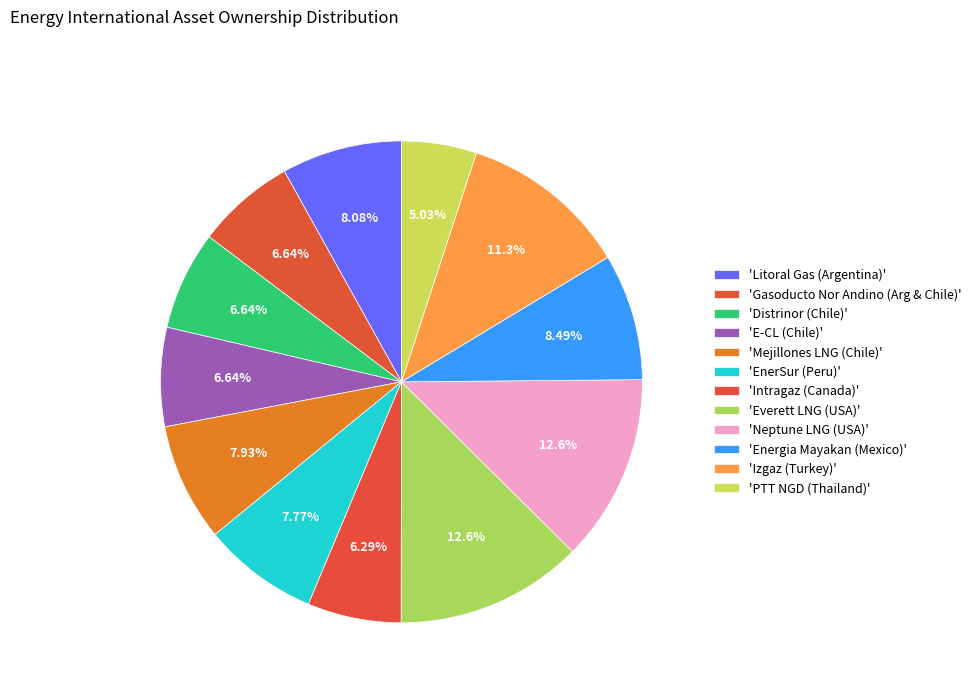

To the nearest percent, what is the difference between the largest and smallest slice percentages?

8%